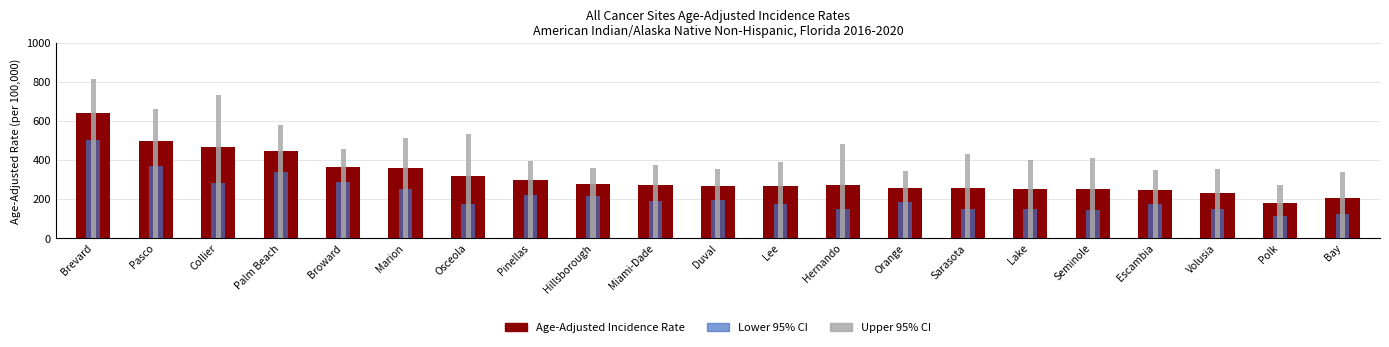

True or false: Lower 95% CI has a value of 369.9 at Pasco.

True